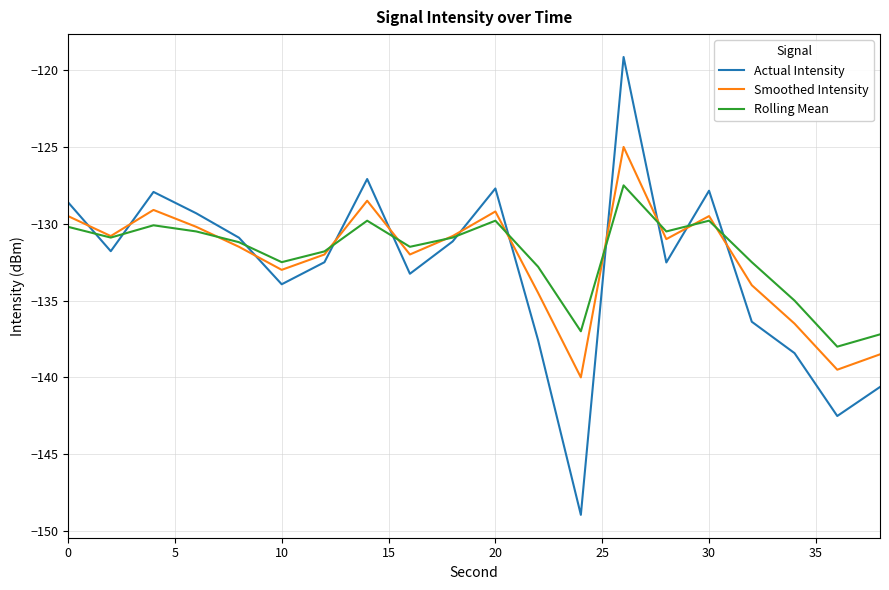

Rank the series by their maximum value, from lowest to highest.

Rolling Mean, Smoothed Intensity, Actual Intensity